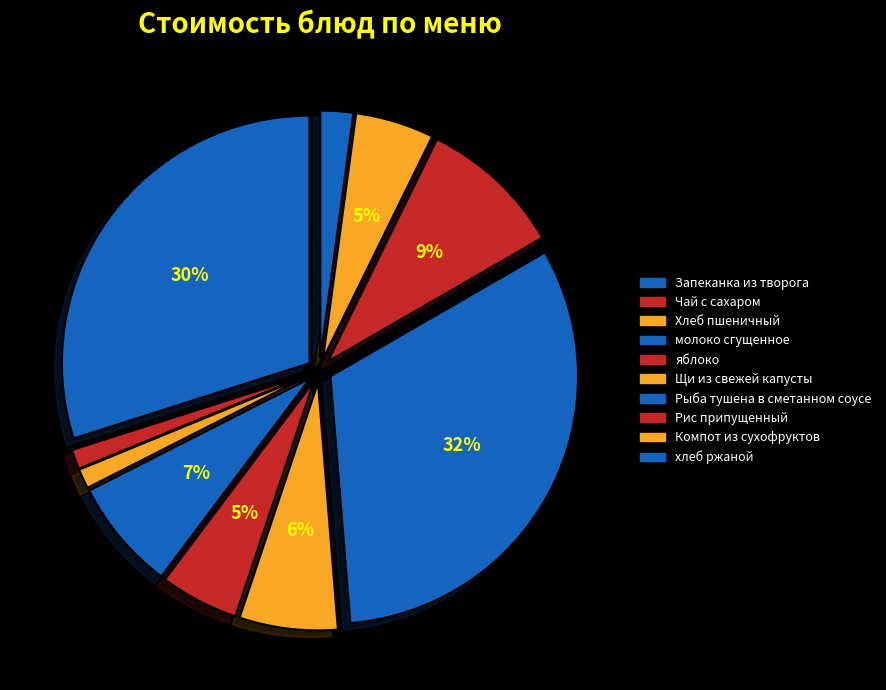

Which slice is the largest?

Рыба тушена в сметанном соусе